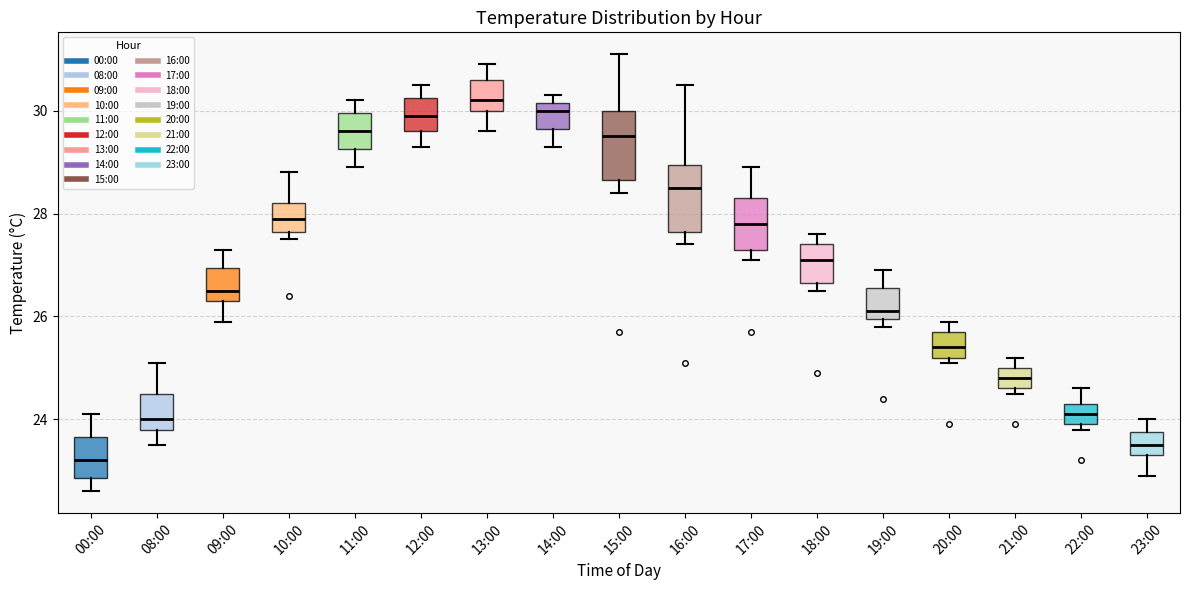

Reading left to right, read every box against the y-axis: the position of its median line, the range the box covers, and the ends of its whiskers. The values are not printed on the chart, so give them approximately, as read against the axis.

00:00: median 23.2, box 22.8 to 23.6, whiskers 22.6 to 24.2
08:00: median 24.0, box 23.8 to 24.6, whiskers 23.6 to 25.2
09:00: median 26.6, box 26.4 to 27.0, whiskers 26.0 to 27.4
10:00: median 28.0, box 27.6 to 28.2, whiskers 27.6 (just below the box's lower edge) to 28.8
11:00: median 29.6, box 29.2 to 30.0, whiskers 29.0 to 30.2
12:00: median 30.0, box 29.6 to 30.2, whiskers 29.4 to 30.6
13:00: median 30.2, box 30.0 to 30.6, whiskers 29.6 to 31.0
14:00: median 30.0, box 29.6 to 30.2, whiskers 29.4 to 30.4
15:00: median 29.6, box 28.6 to 30.0, whiskers 28.4 to 31.2
16:00: median 28.6, box 27.6 to 29.0, whiskers 27.4 to 30.6
17:00: median 27.8, box 27.4 to 28.4, whiskers 27.2 to 29.0
18:00: median 27.2, box 26.6 to 27.4, whiskers 26.6 (just below the box's lower edge) to 27.6
19:00: median 26.2, box 26.0 to 26.6, whiskers 25.8 to 27.0
20:00: median 25.4, box 25.2 to 25.8, whiskers 25.2 (just below the box's lower edge) to 26.0
21:00: median 24.8, box 24.6 to 25.0, whiskers 24.6 (just below the box's lower edge) to 25.2
22:00: median 24.2, box 24.0 to 24.4, whiskers 23.8 to 24.6
23:00: median 23.6, box 23.4 to 23.8, whiskers 23.0 to 24.0